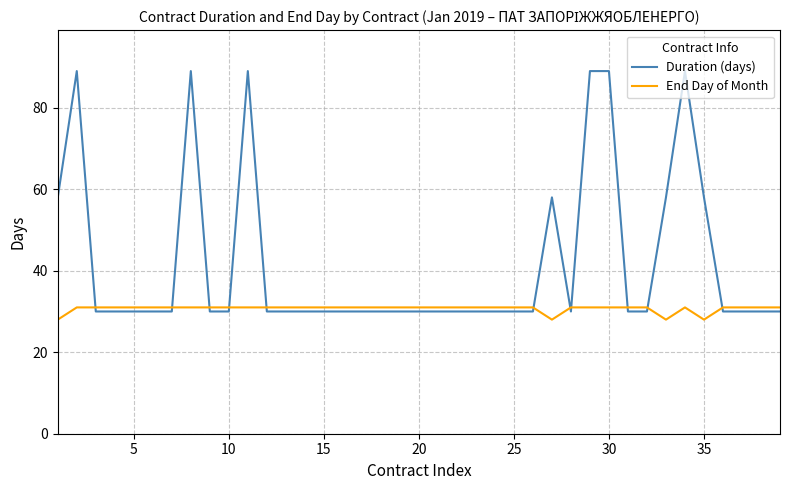

How many lines are shown in the chart?

2